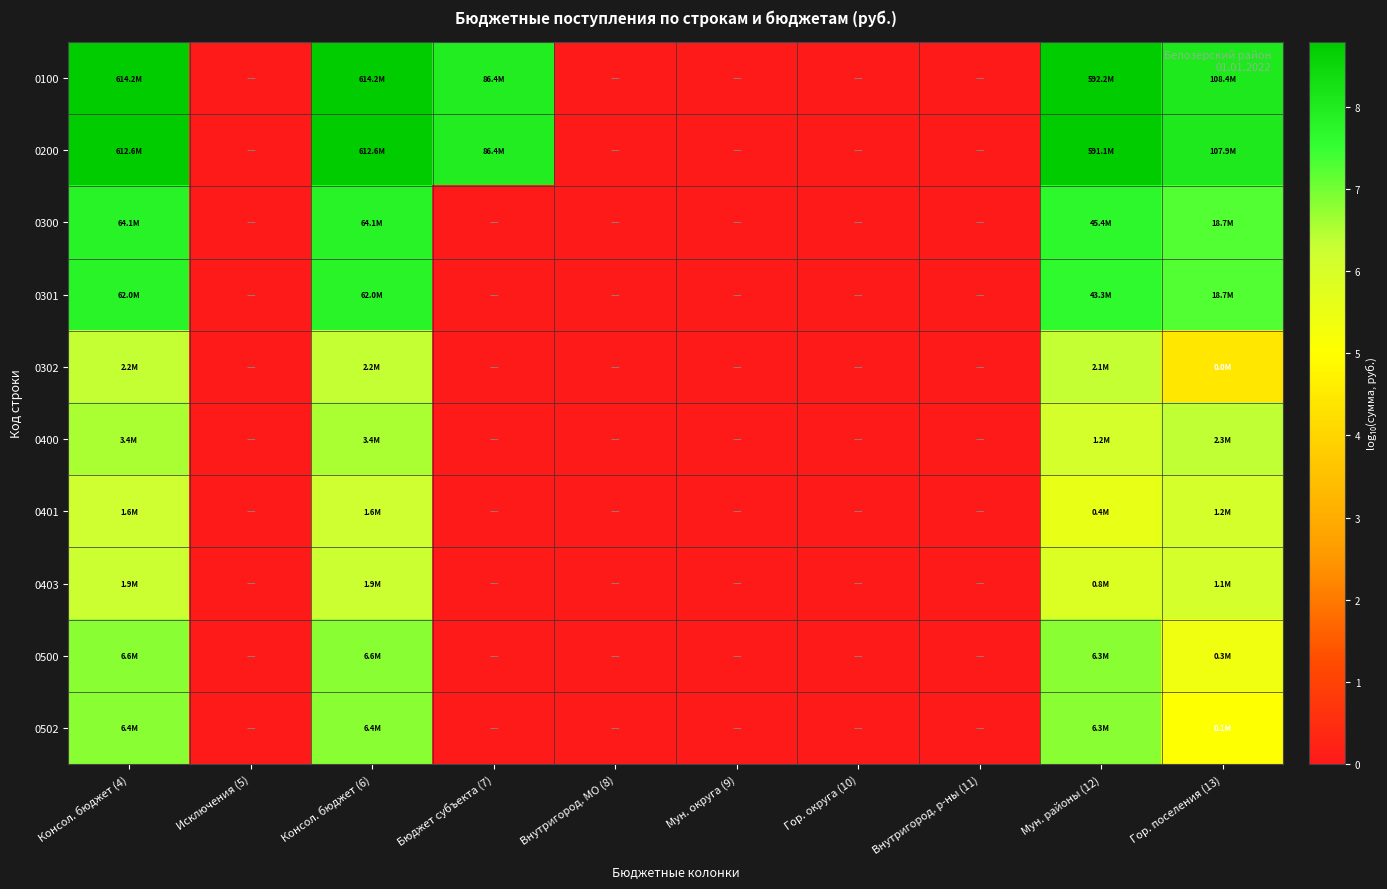

How many data points does each series have?

10